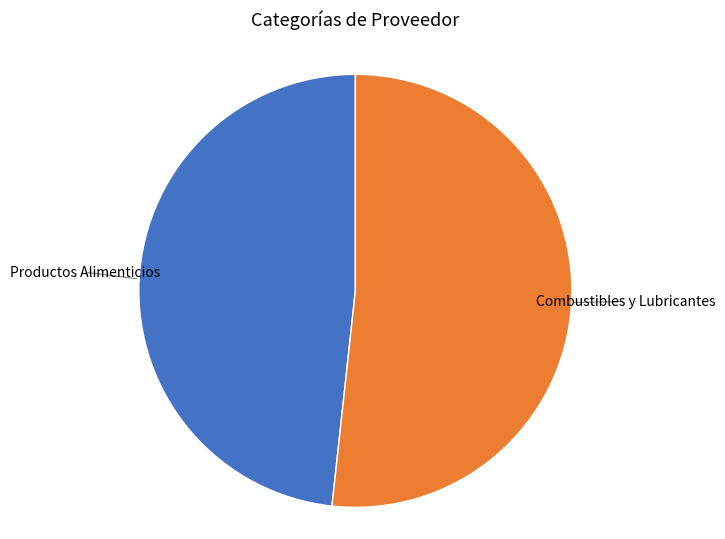

Is there a majority slice in this chart?

Yes